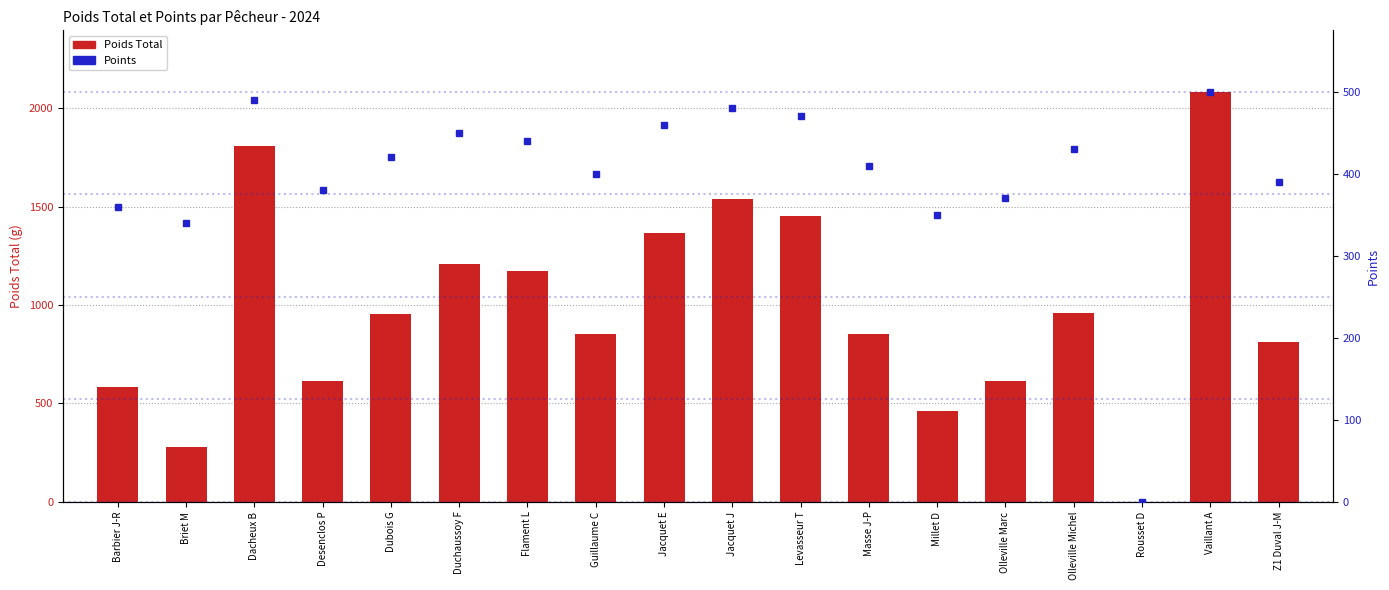

What is the label of the 8th bar from the right?

Levasseur T